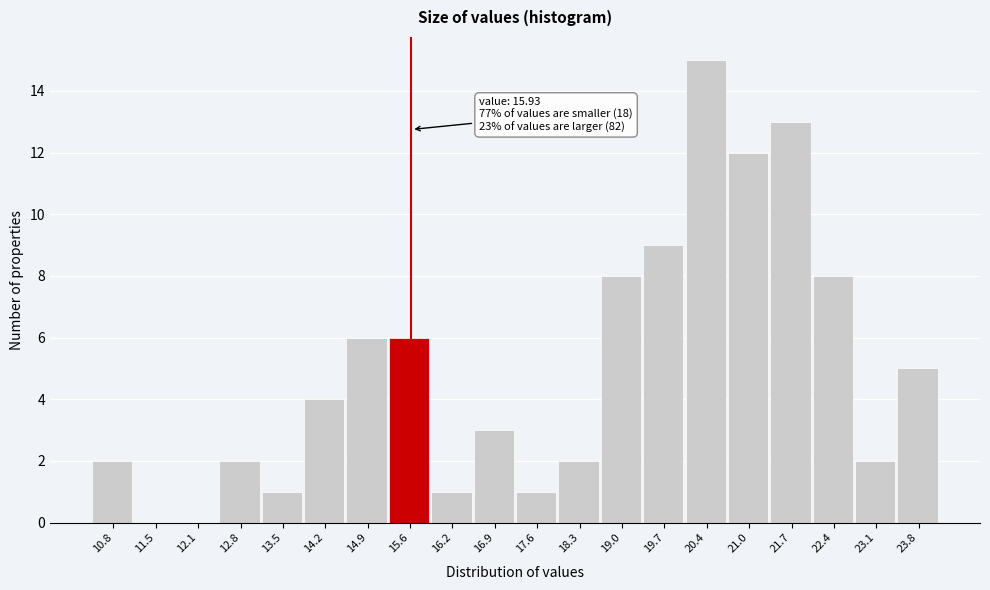

Reading left to right, what are all the values shown in this chart?

10.8=2	11.5=0	12.1=0	12.8=2	13.5=1	14.2=4	14.9=6	15.6=6	16.2=1	16.9=3	17.6=1	18.3=2	19.0=8	19.7=9	20.4=15	21.0=12	21.7=13	22.4=8	23.1=2	23.8=5